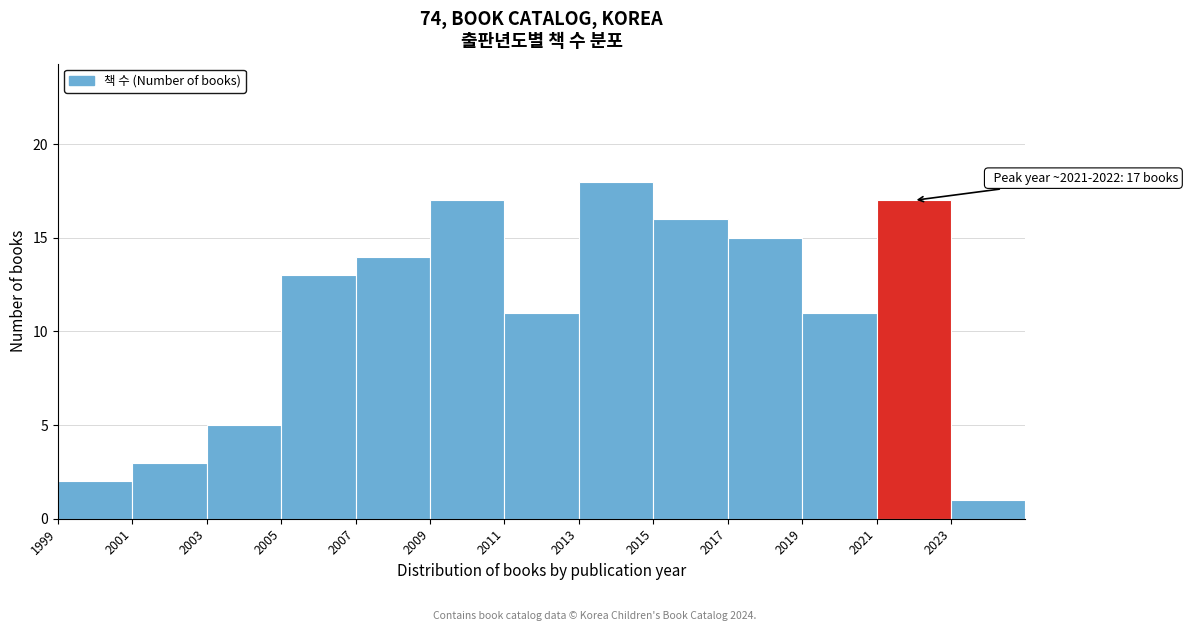

Over which range of the x-axis is the bar tallest?

2013 to 2015